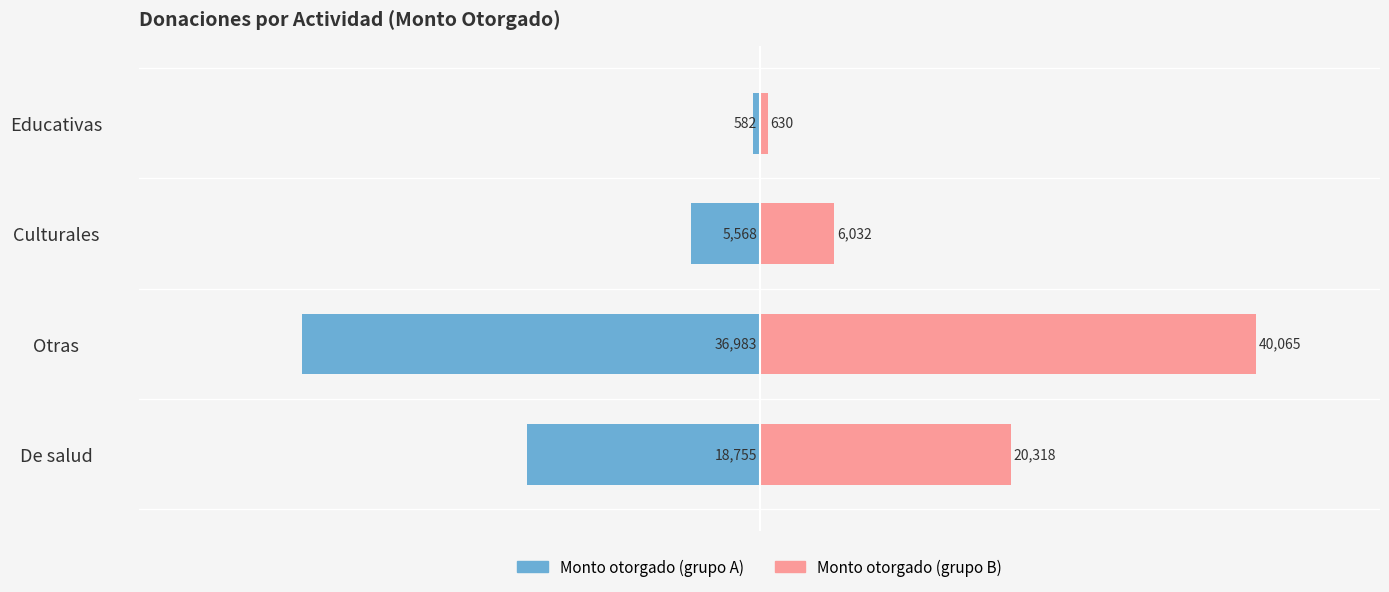

What is the minimum value for Monto otorgado (grupo B)?

630.3